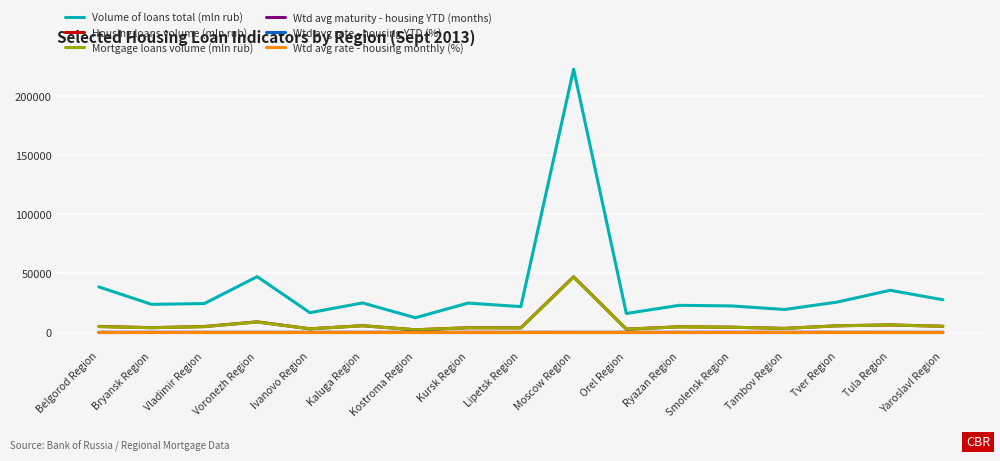

True or false: Volume of loans total (mln rub) and Wtd avg maturity - housing YTD (months) intersect in this chart.

False